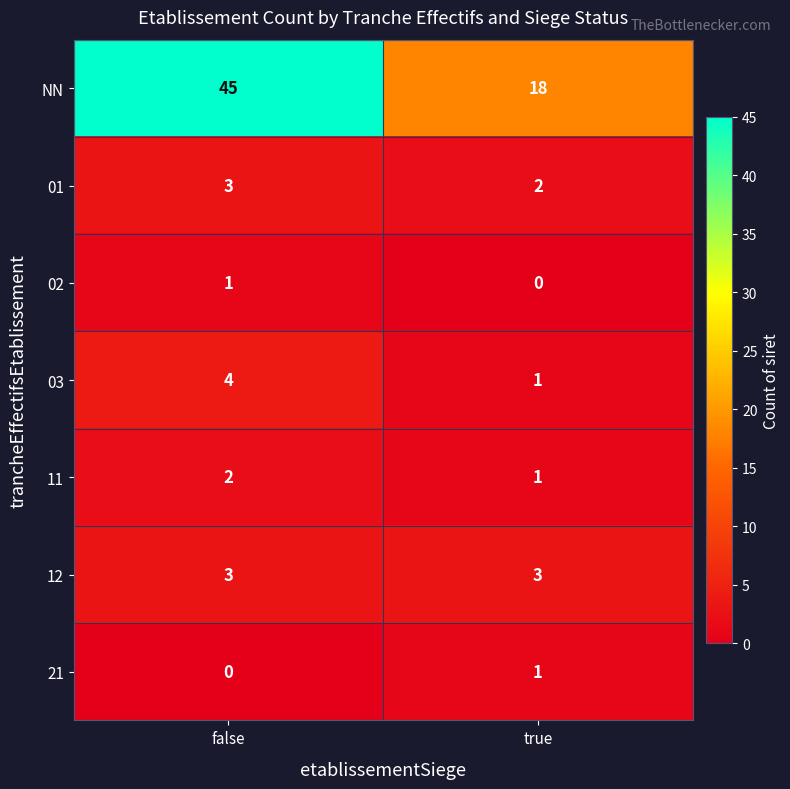

True or false: 12 has a value of 3 at true.

True